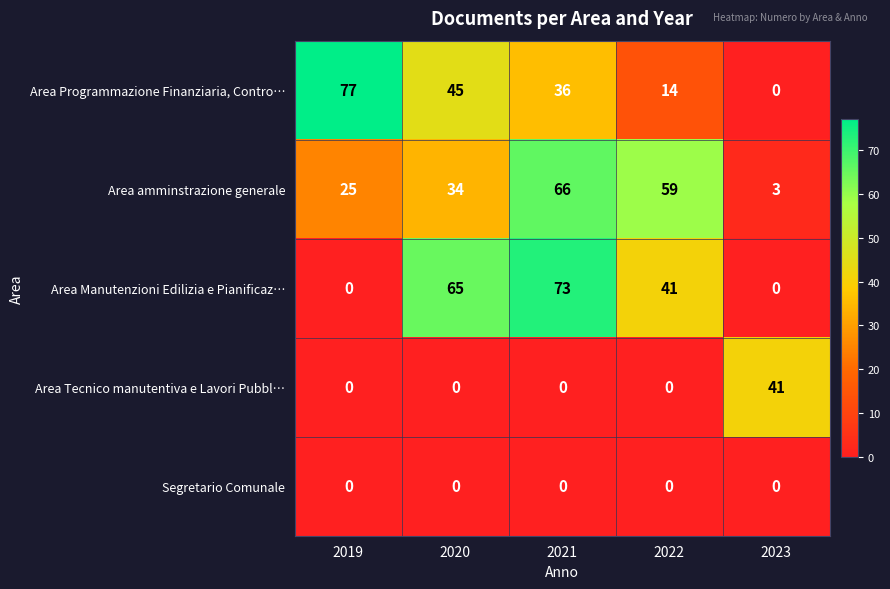

At which category is the sum across all series the highest?

2021